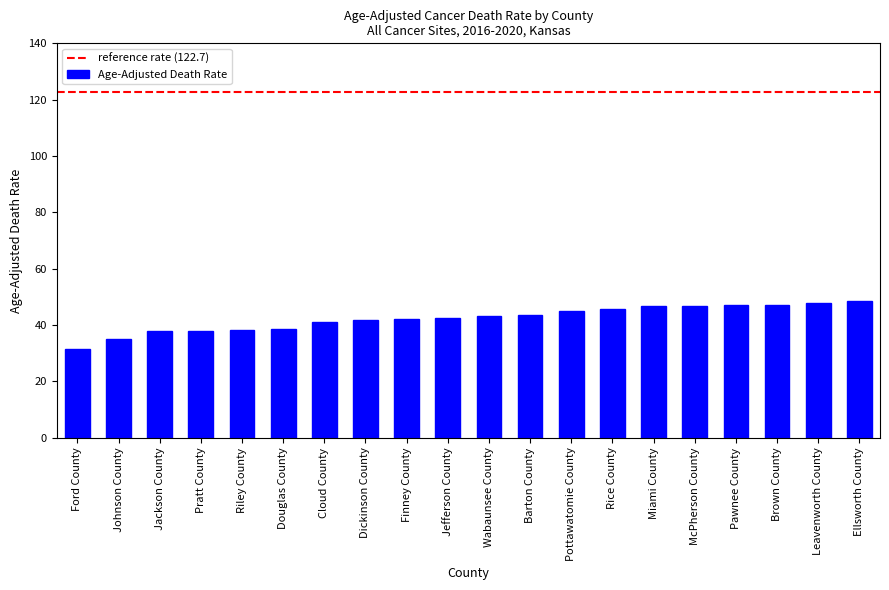

How many bars are there in total?

20